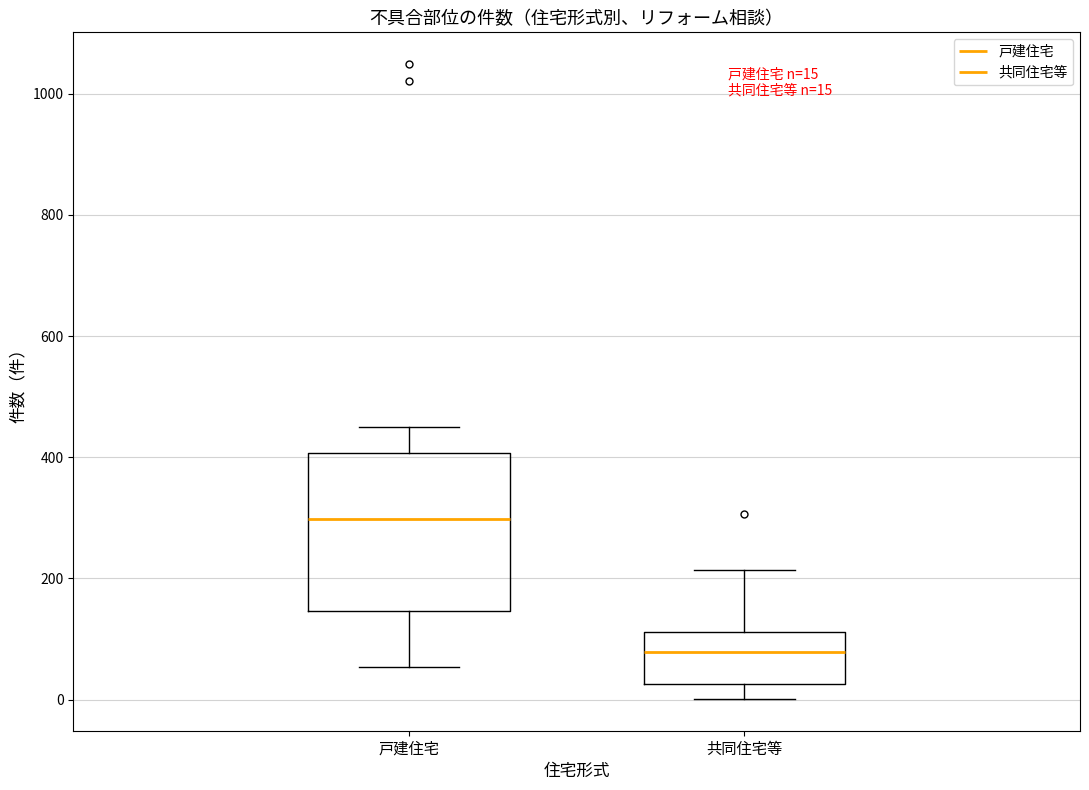

Which box is the tallest, from its lower edge to its upper edge?

戸建住宅